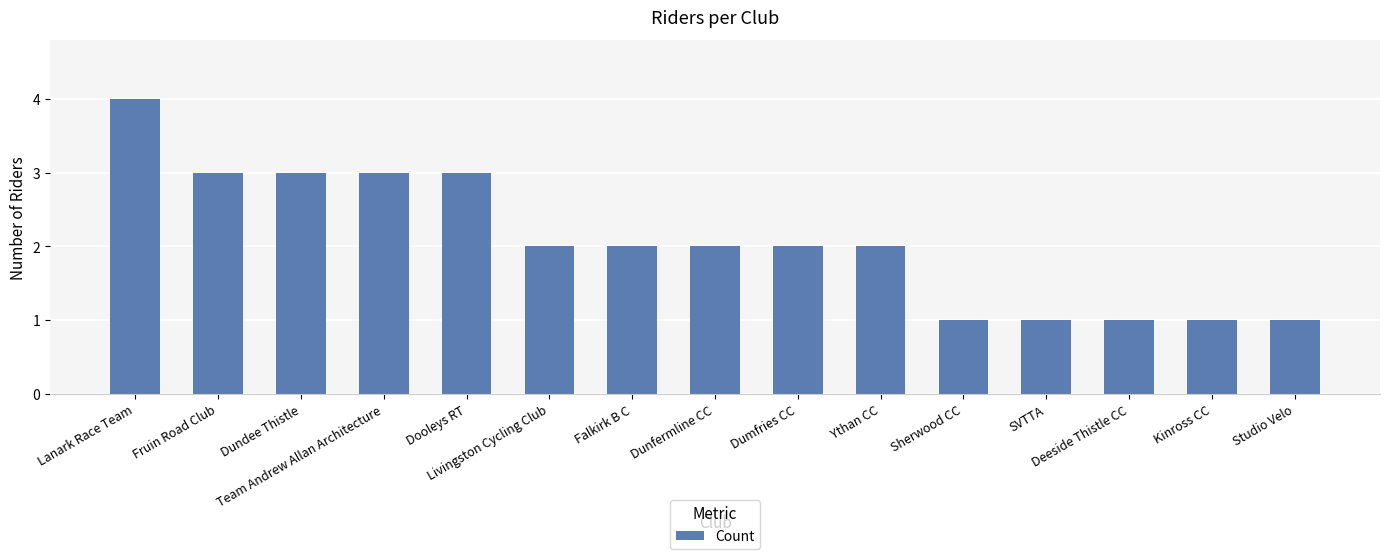

Is it true that the value at Falkirk B C is 2?

True